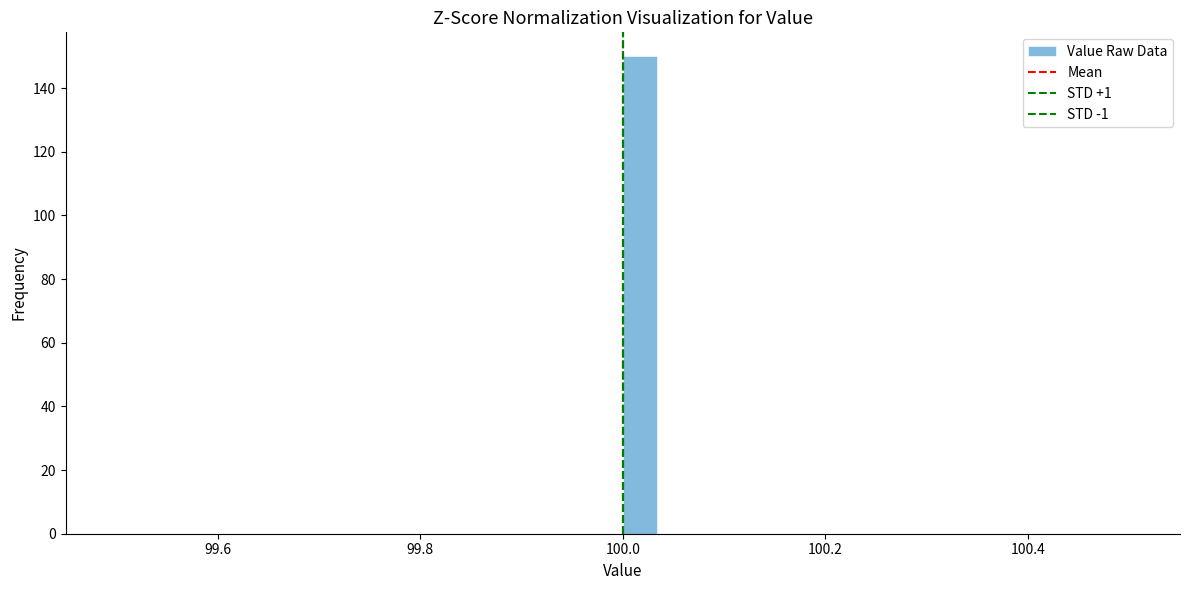

Read against the x-axis, roughly where is the centre of the tallest bar?

100.02